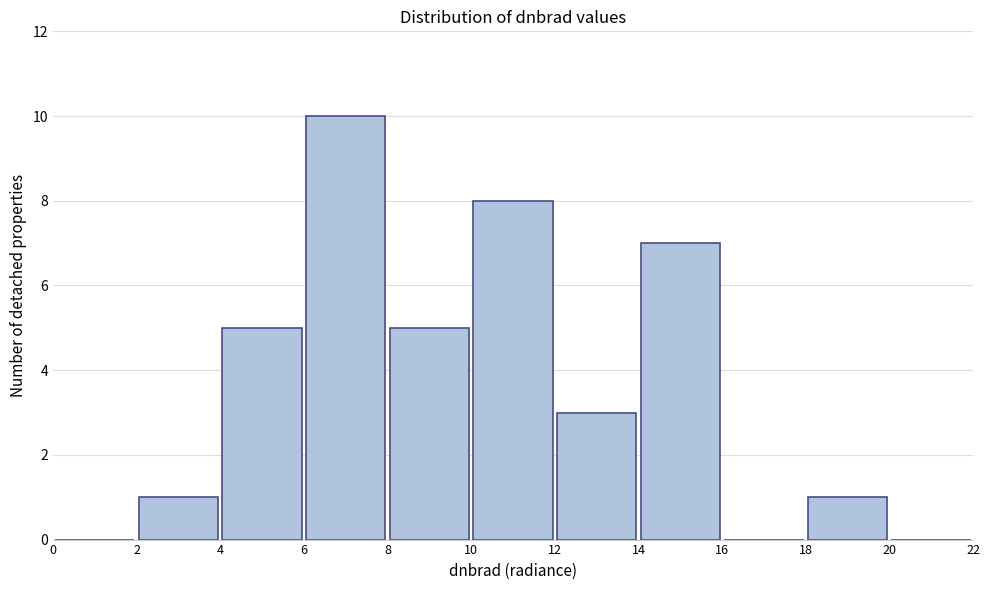

How tall is the bar that spans 14 to 16 on the x-axis? The values are not printed on the chart, so give them approximately, as read against the axis.

7